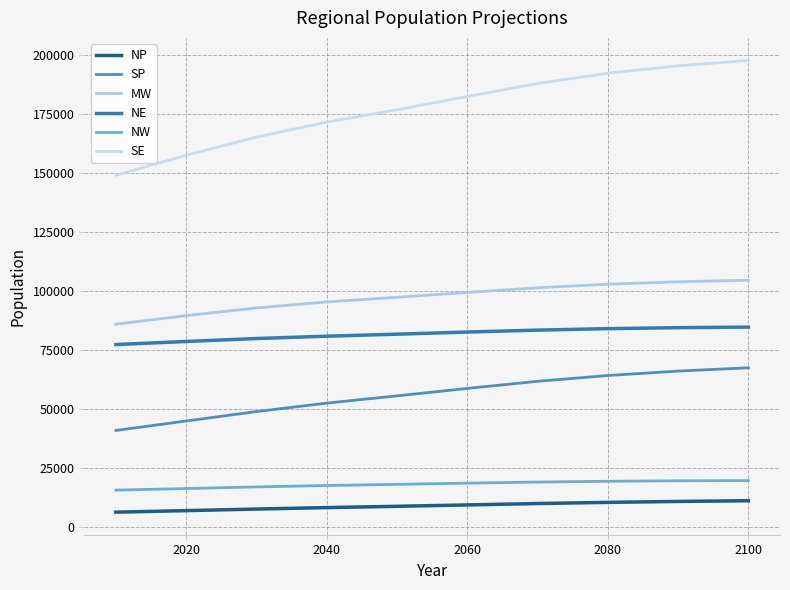

Does the chart have visible grid lines?

Yes